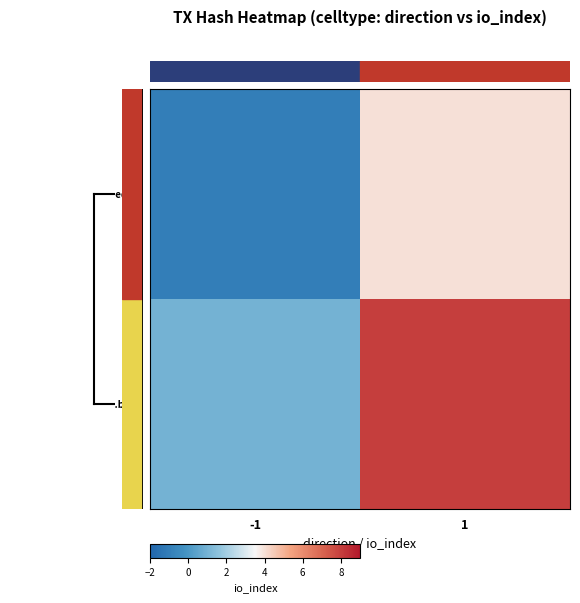

Reading right to left, what are all the values shown in this chart?

d51ec2b0...bedd2: 1=4	-1=-1
da6056...bfd9: 1=8	-1=1